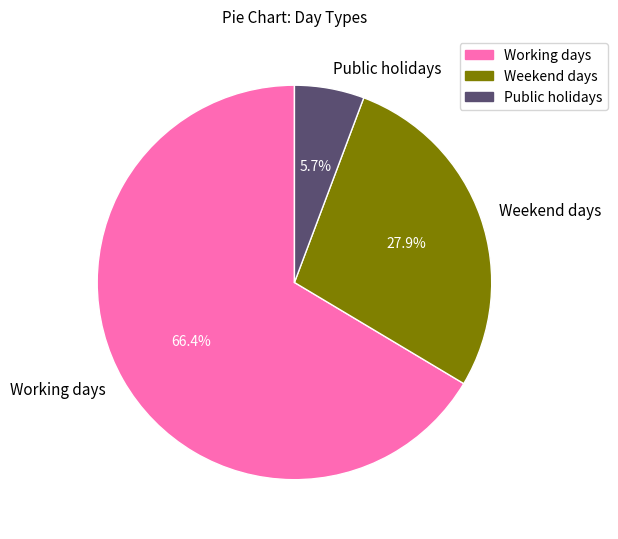

What portion of the pie excludes Working days?

33.6%